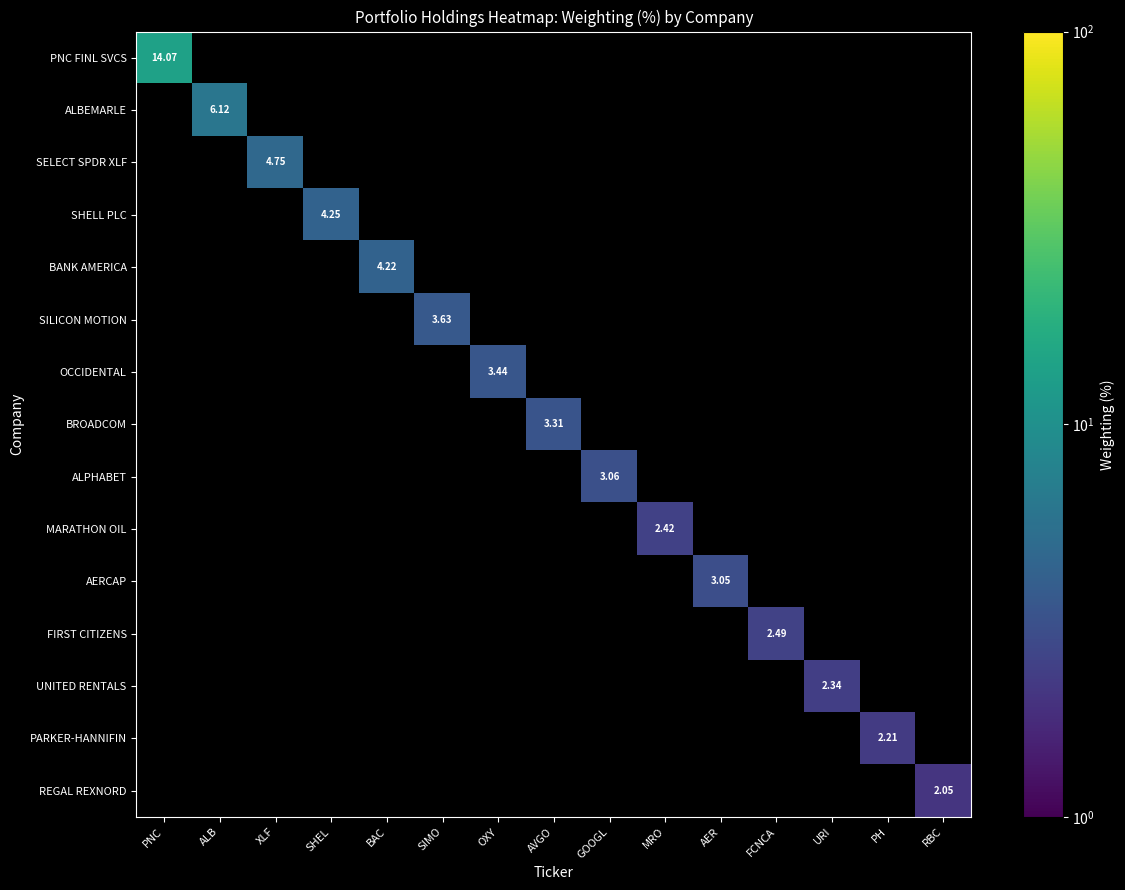

At which label does SELECT SPDR XLF reach its peak?

XLF